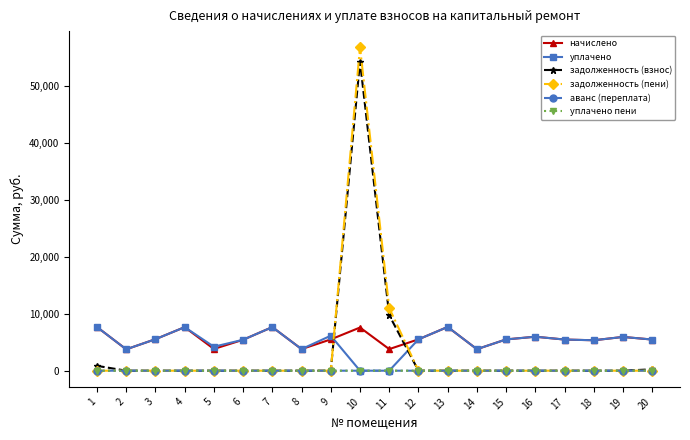

What is the average value of the задолженность (взнос) series?

3252.4